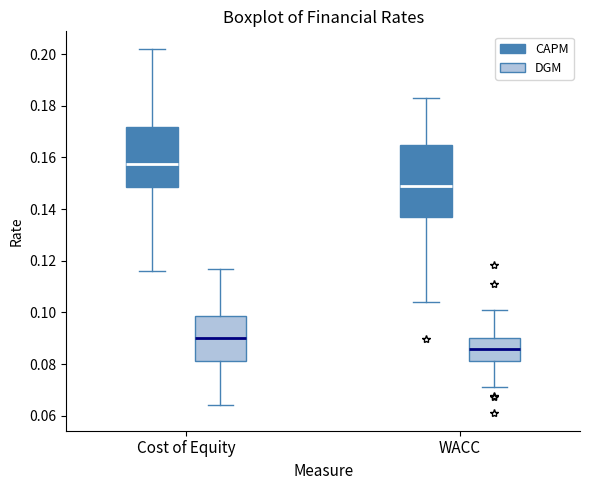

Where is the upper edge of the box for WACC (CAPM) on the y-axis? The values are not printed on the chart, so give them approximately, as read against the axis.

0.164